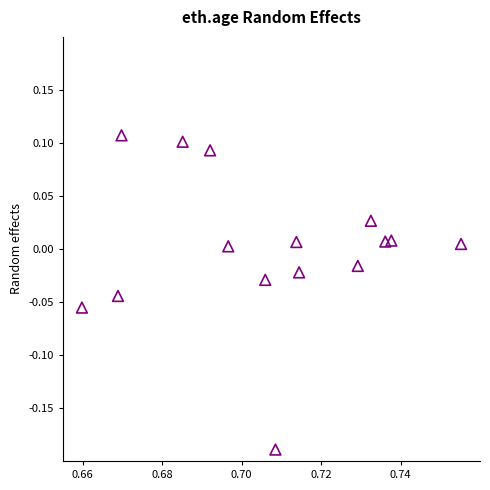

What is the range of Y values (max minus min)?

0.3